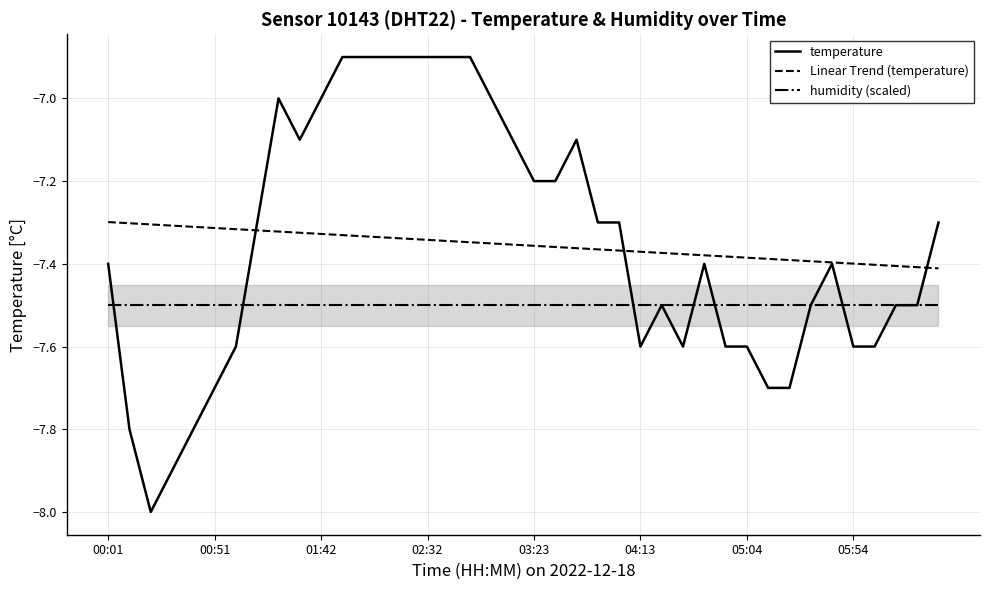

Which series has the largest total across all categories?

temperature